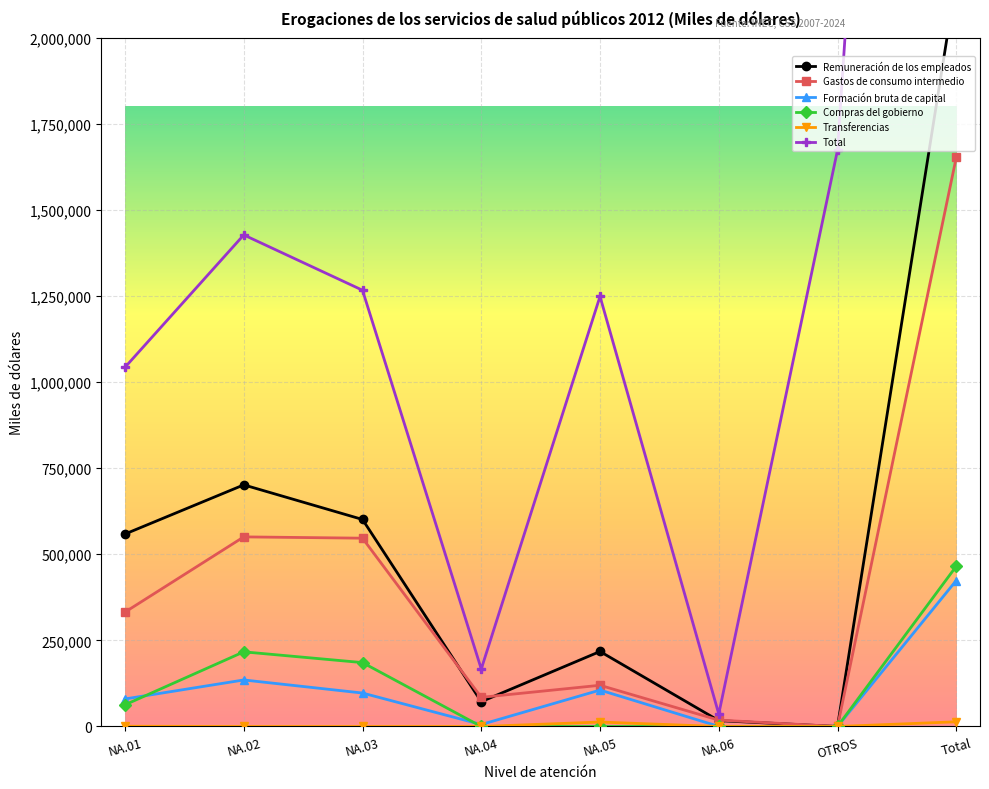

What is the maximum value shown in the chart?

6861802